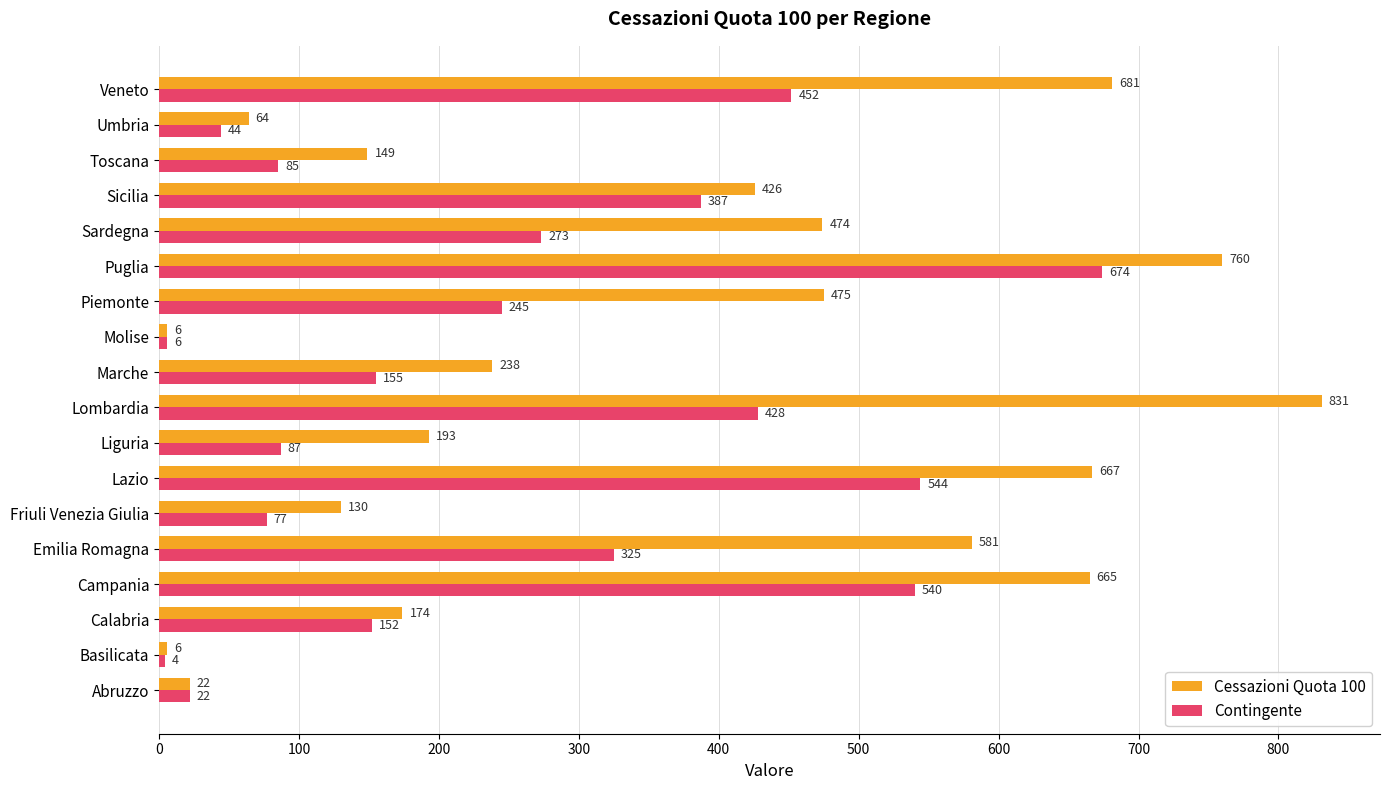

What is the smallest value displayed?

4